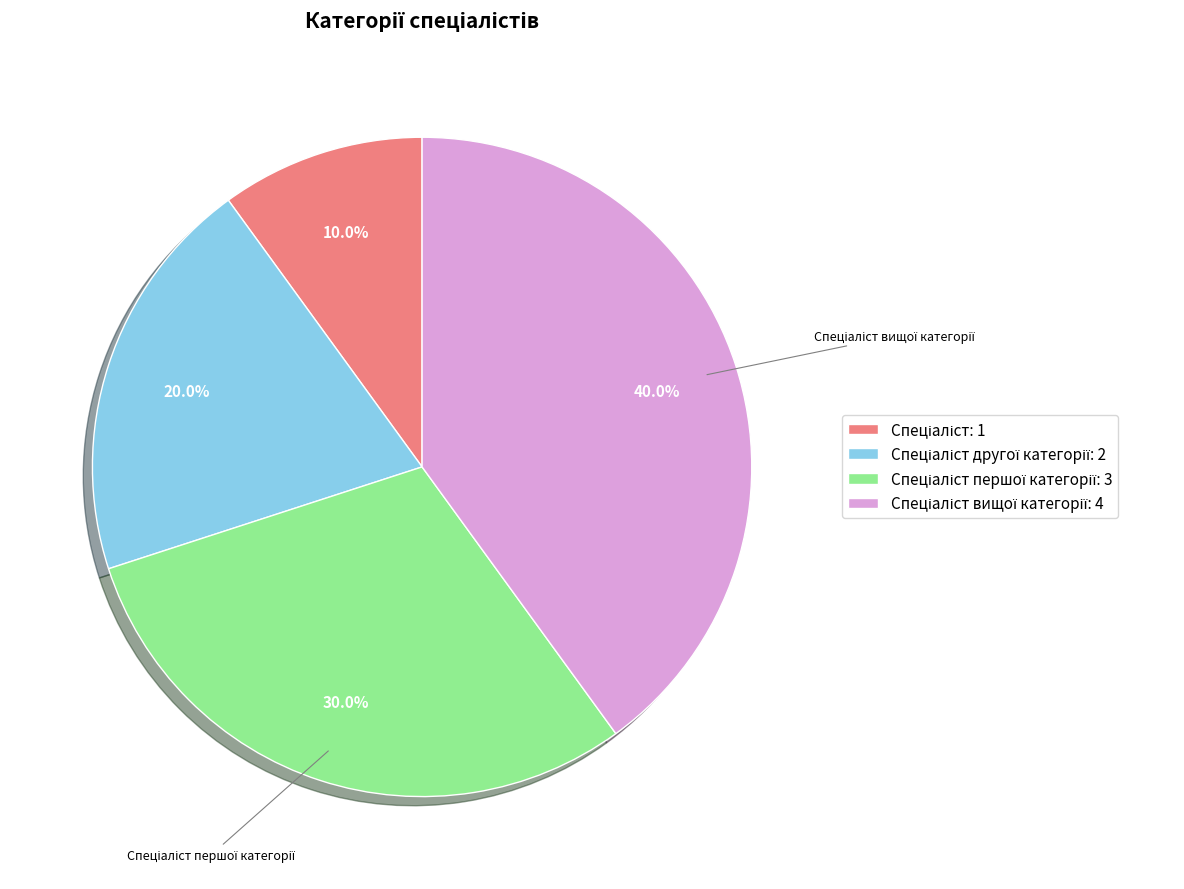

Is there any slice that represents more than half of the pie?

No